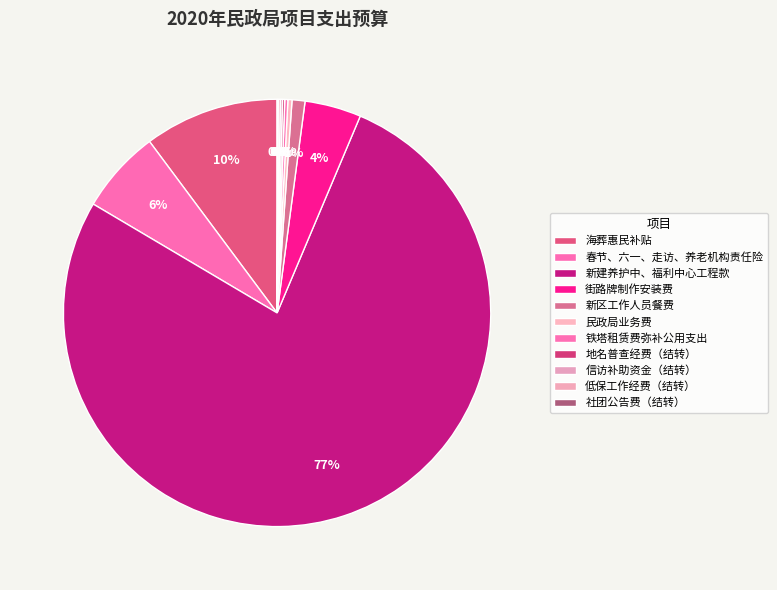

Is it true that 地名普查经费（结转） is 0% of the pie?

True